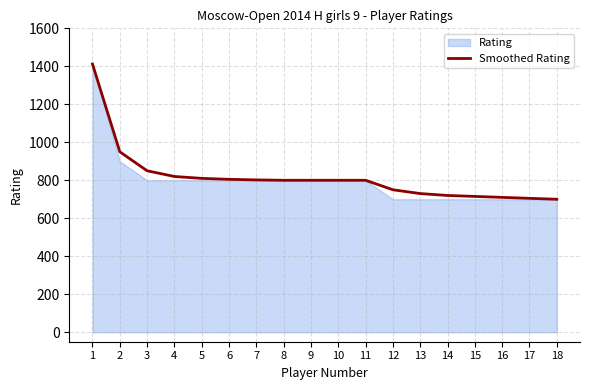

At which label is the value closest to 1056?

2